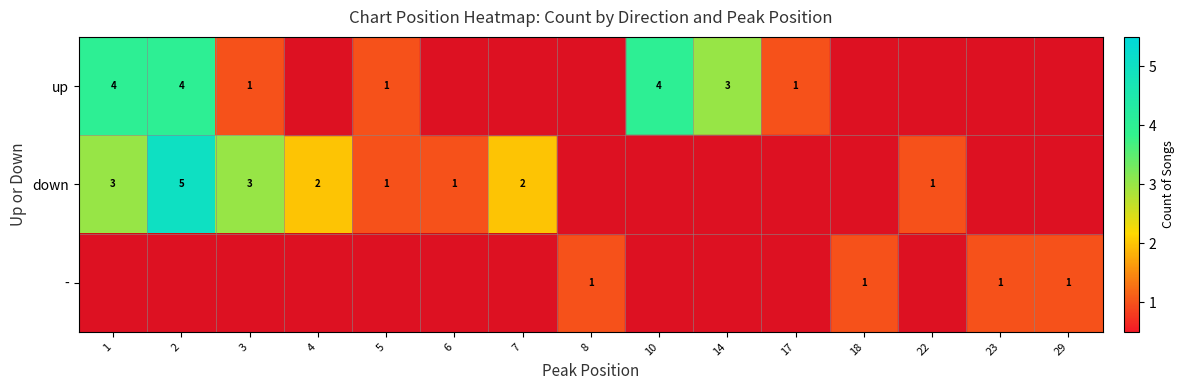

Is the value of up at 1 greater than the value of down at 4?

Yes